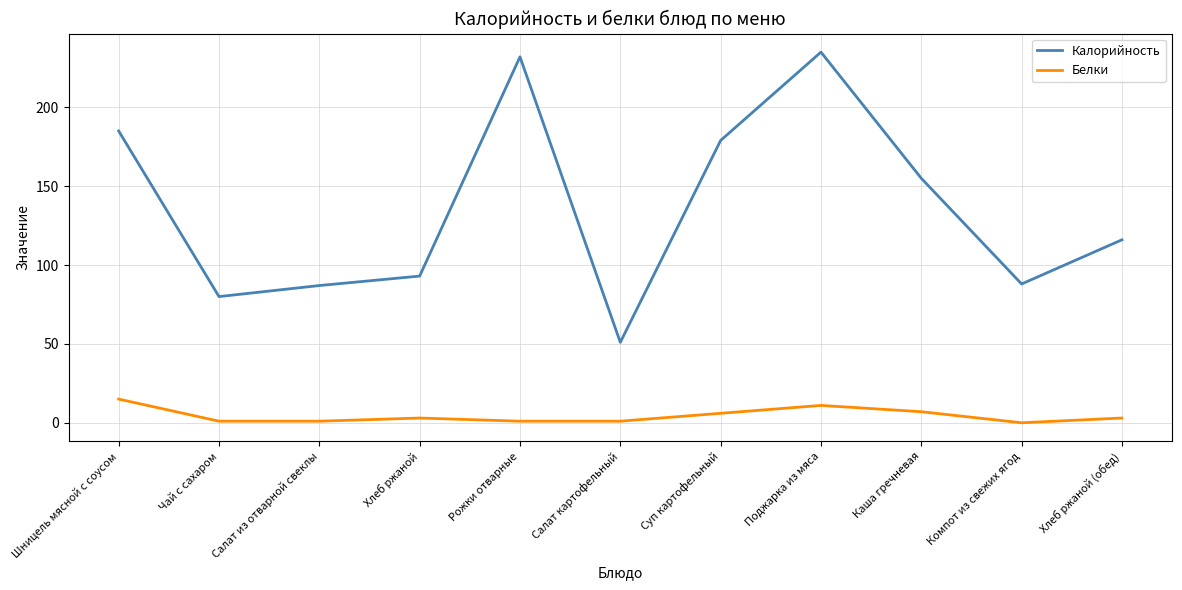

Which series has the largest range (max minus min)?

Калорийность